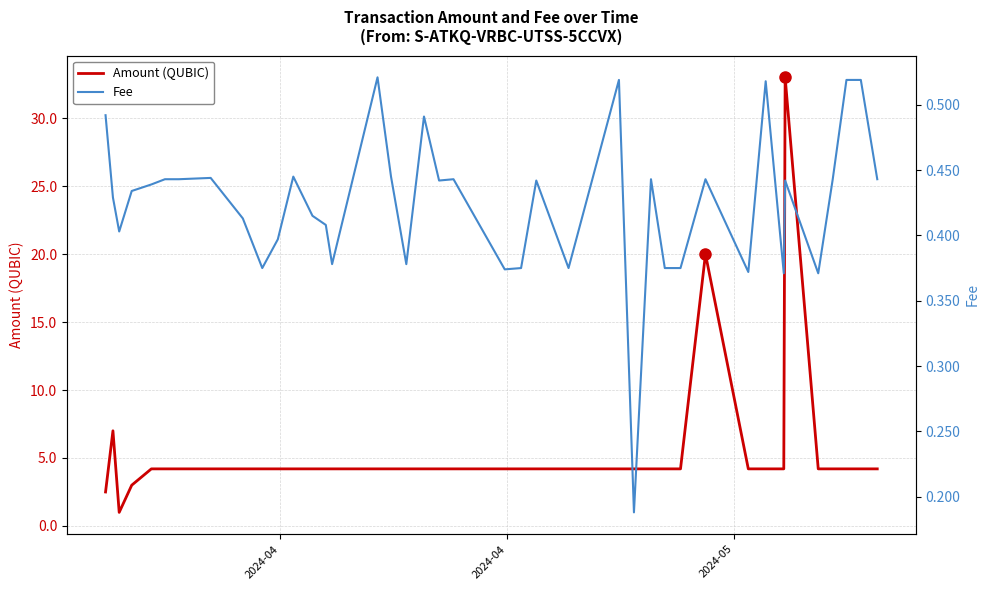

What is the difference between the maximum and minimum values in the Amount (QUBIC) series?

32.0